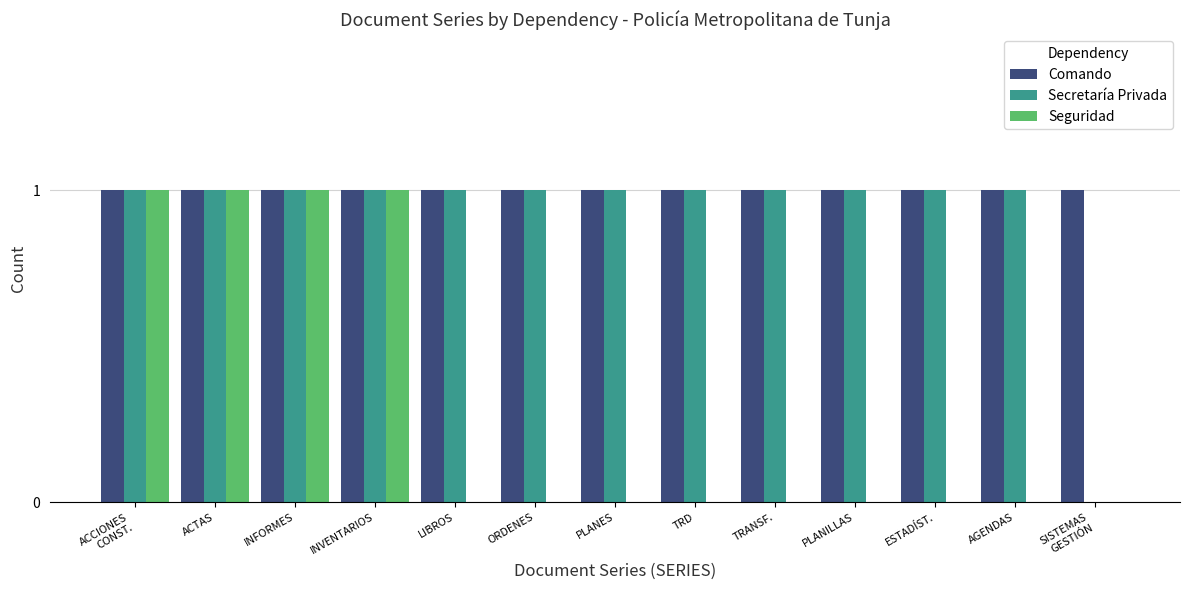

What is the sum of all Seguridad values?

4